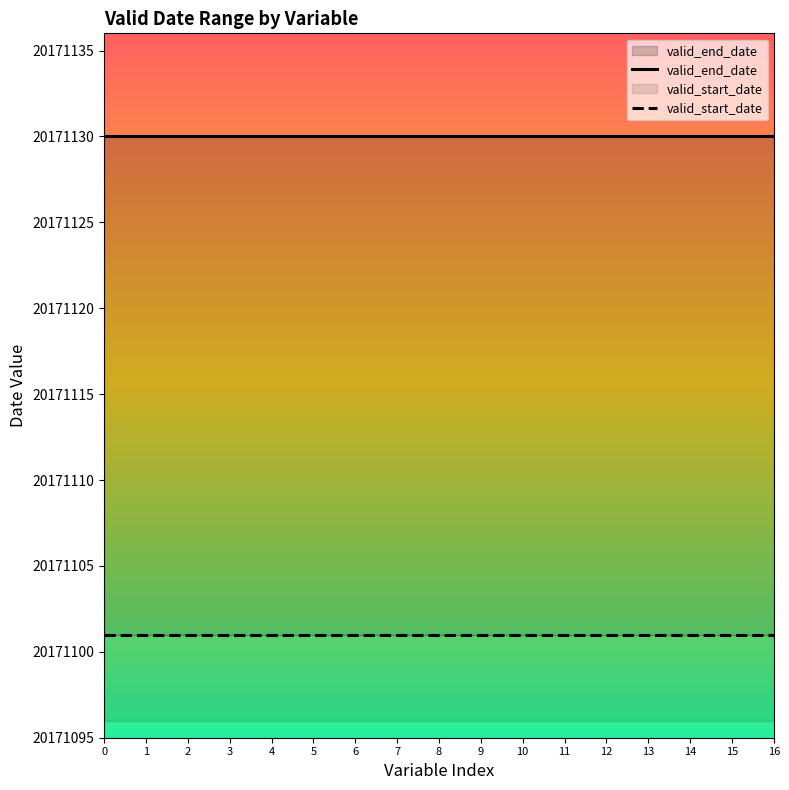

What is the value of the valid_start_date point at the 2nd from the left?

20171101